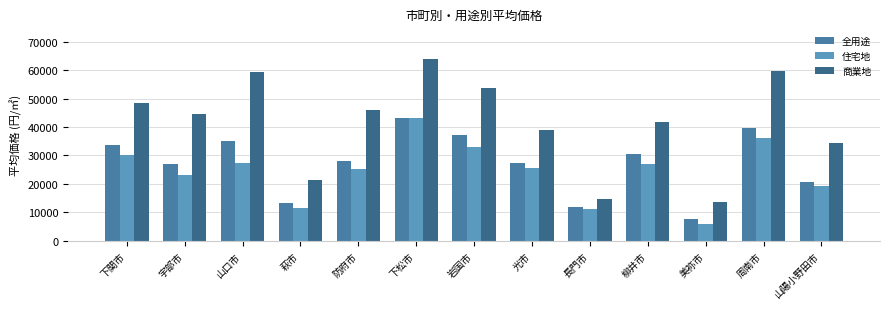

At which label does 商業地 reach its peak?

下松市